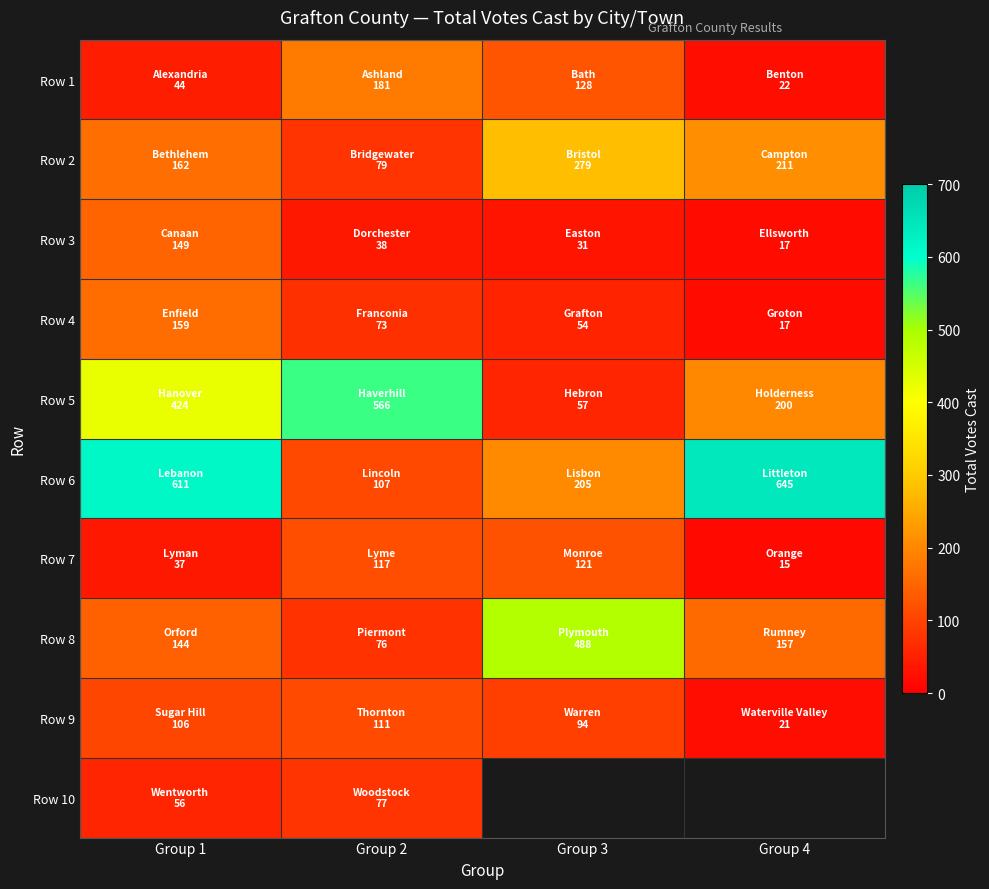

Is it true that Row 6 equals 149.2 at Group 2?

False